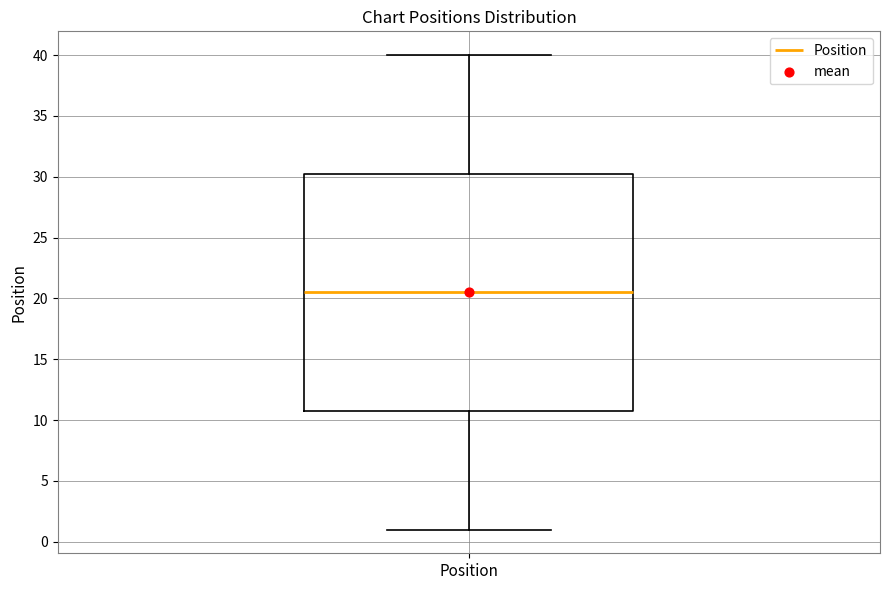

Read this box plot against the y-axis: the position of the median line, the range covered by the box, and the ends of both whiskers. The values are not printed on the chart, so give them approximately, as read against the axis.

median 20.5, box 11.0 to 30.5, whiskers 1.0 to 40.0